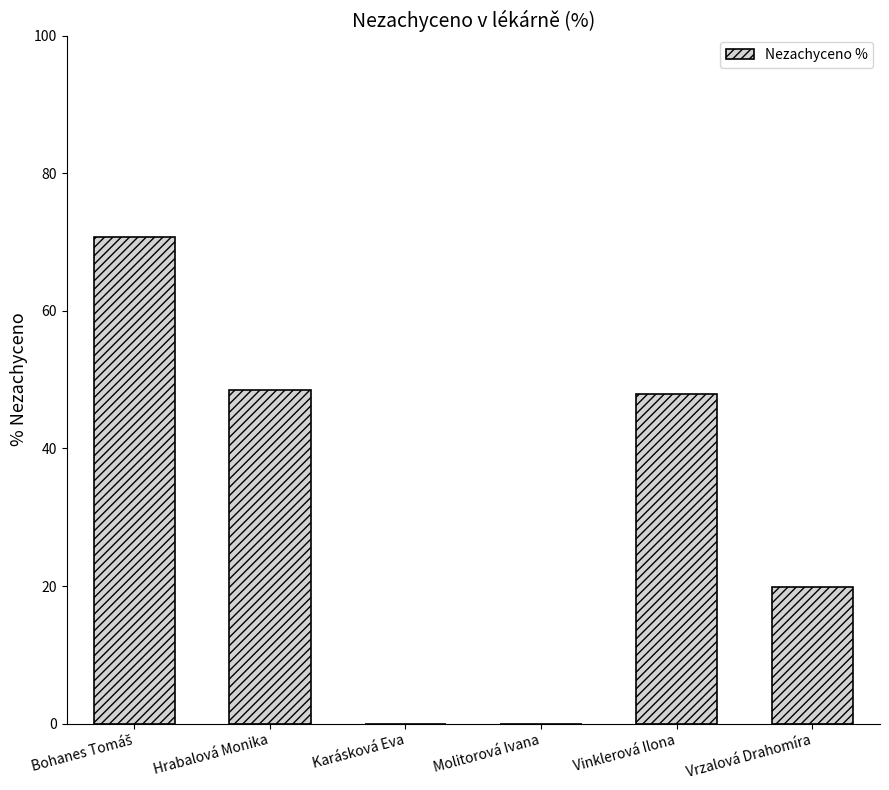

What is the sum of the values at Karásková Eva and Vrzalová Drahomíra?

19.9